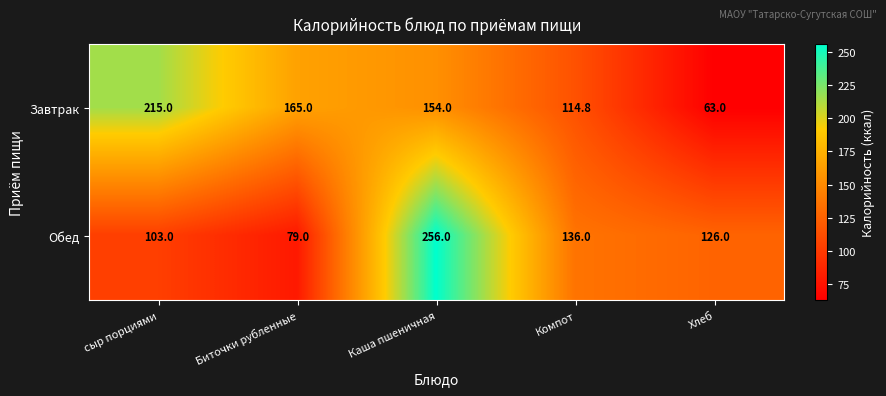

Which series has the widest spread of values?

Обед